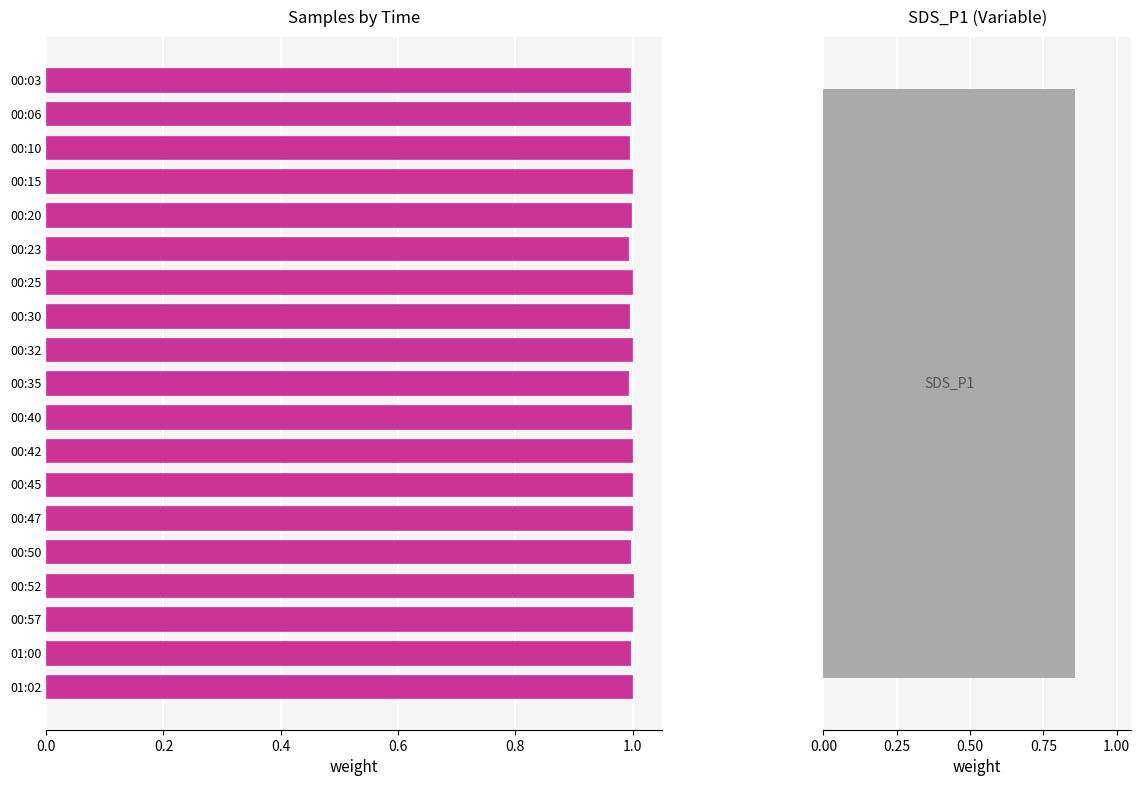

How many bars are there in total?

19